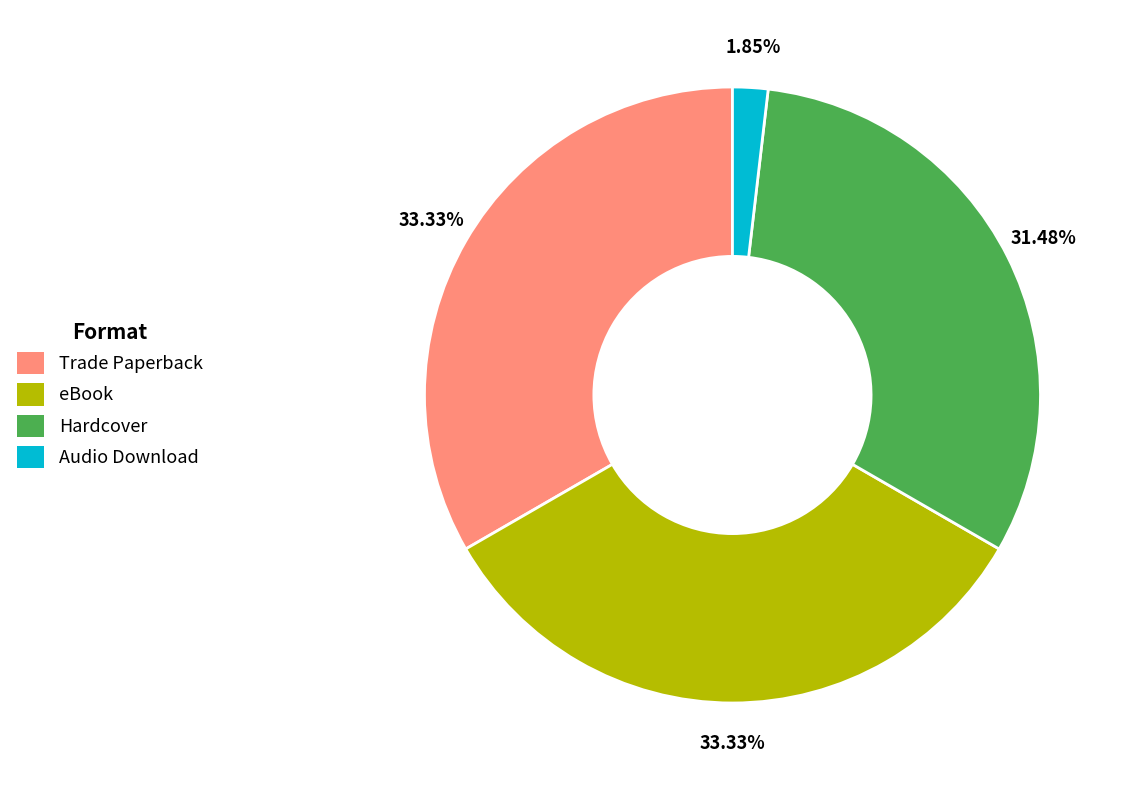

Which slice is the smallest?

Audio Download